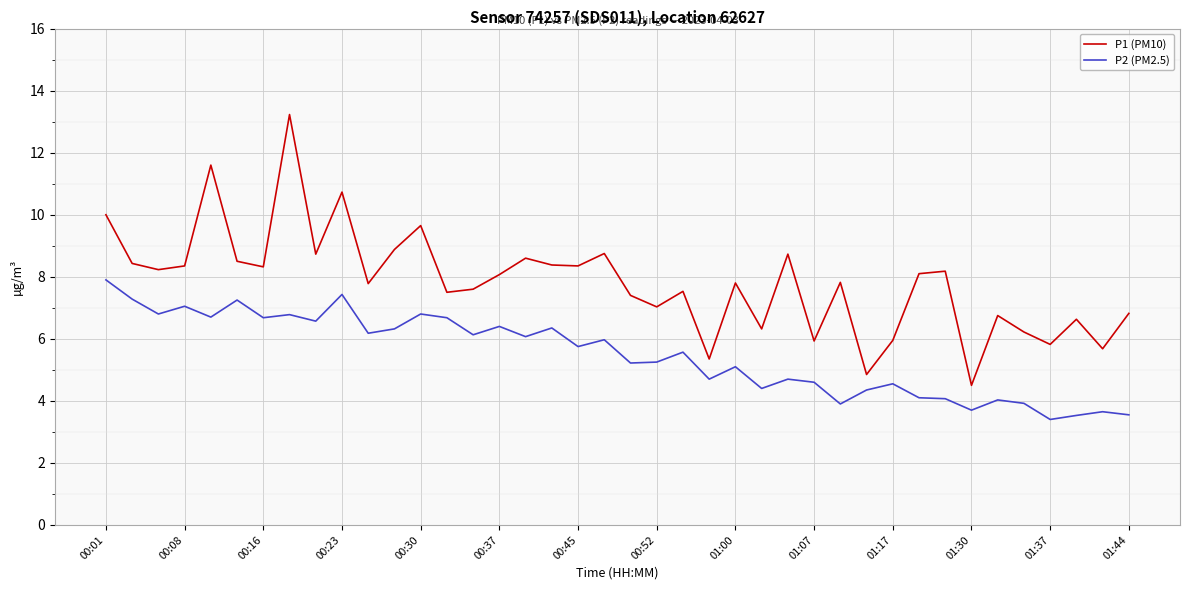

True or false: P2 (PM2.5) and P1 (PM10) cross at least once.

False